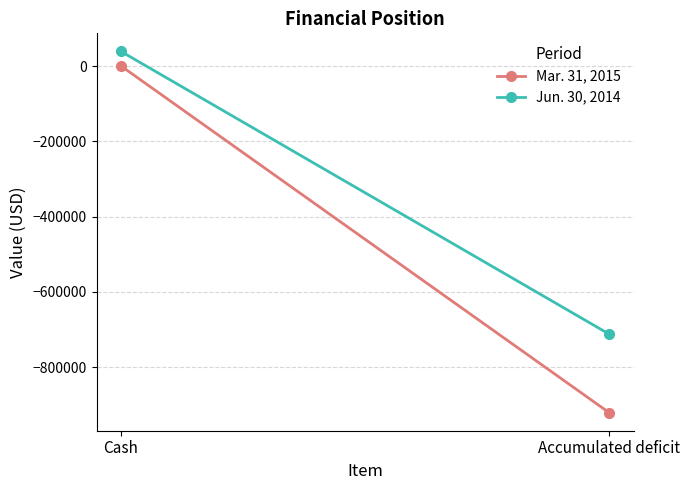

Is it true that Mar. 31, 2015 equals -920631 at Accumulated deficit?

True